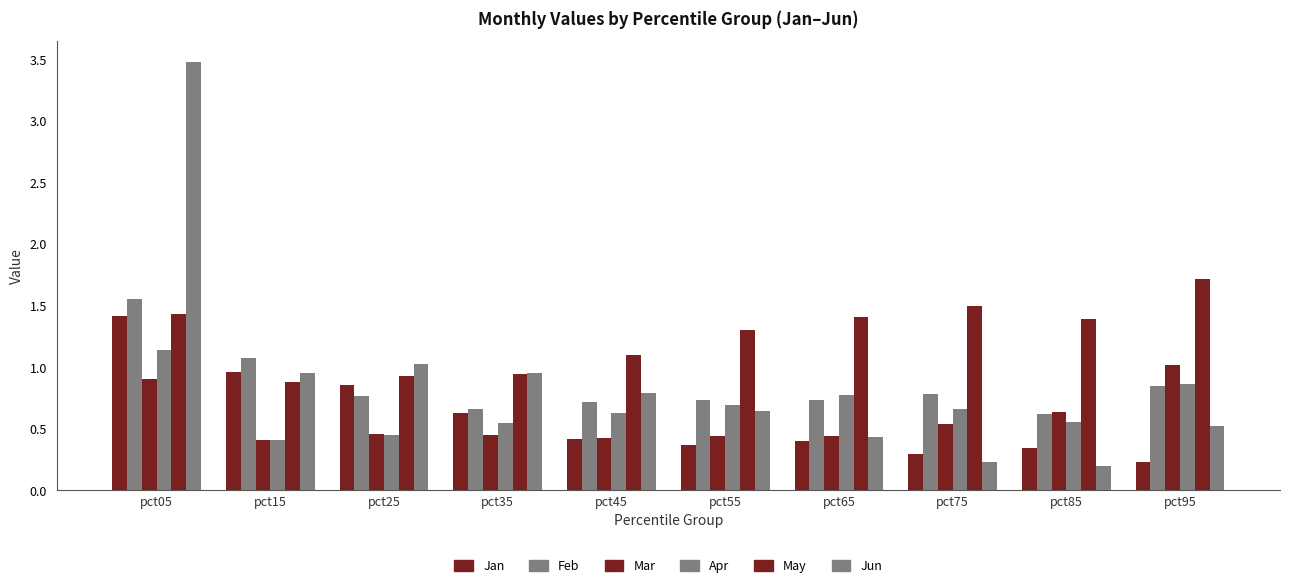

How many categories are shown in the chart?

10